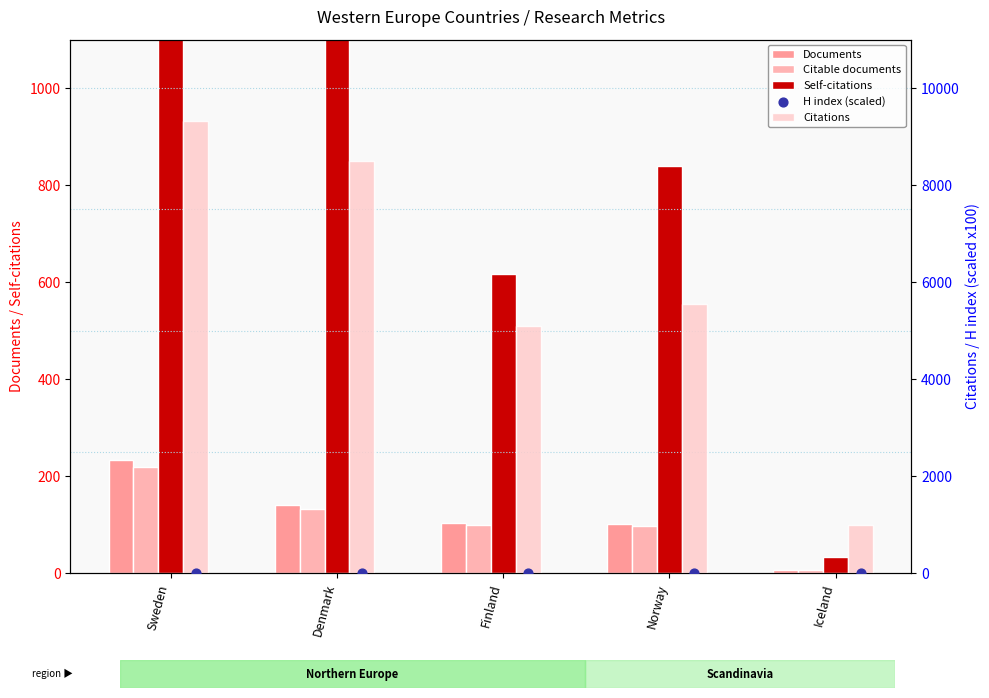

What is the total value across all series at Sweden?

11182.7